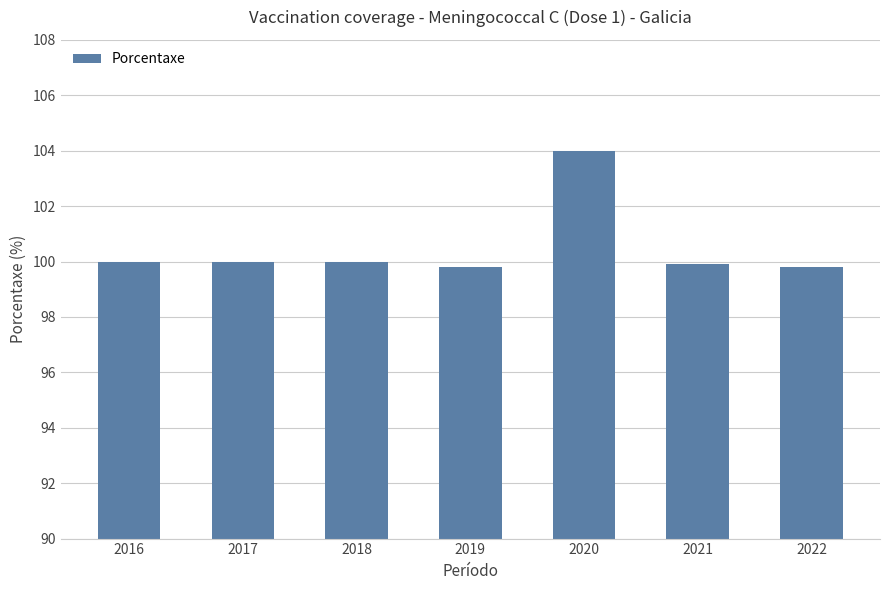

What is the change in value from 2016 to 2021?

-0.1